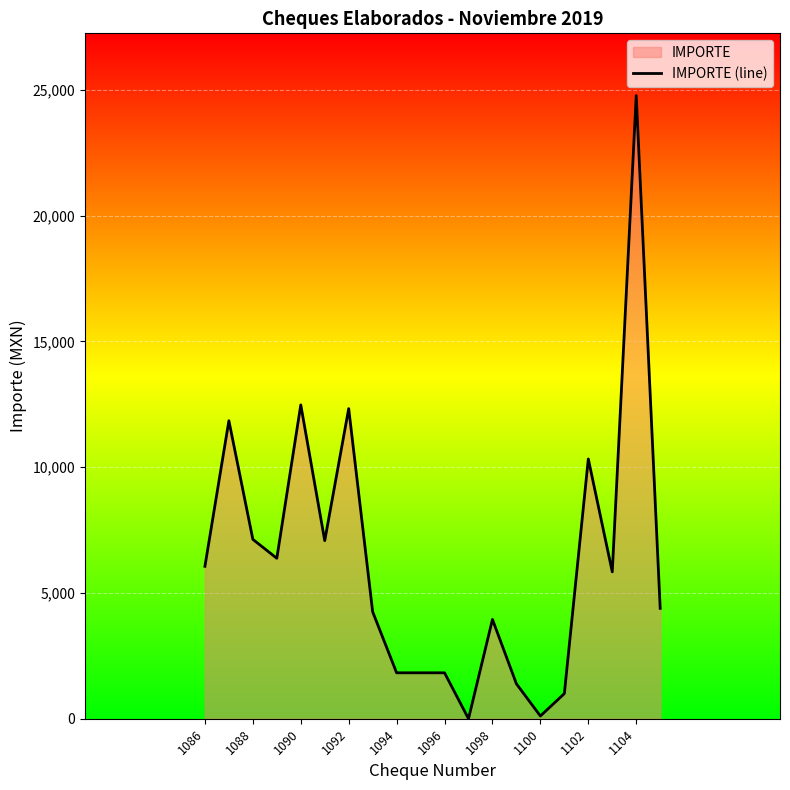

Is it true that the value at 1094 is 2768.8?

False